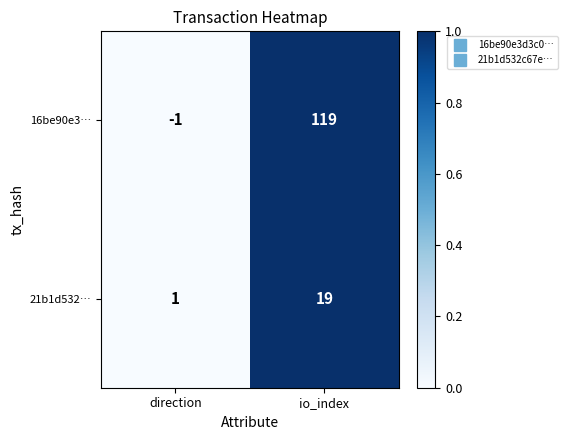

Which series has the widest spread of values?

16be90e3…